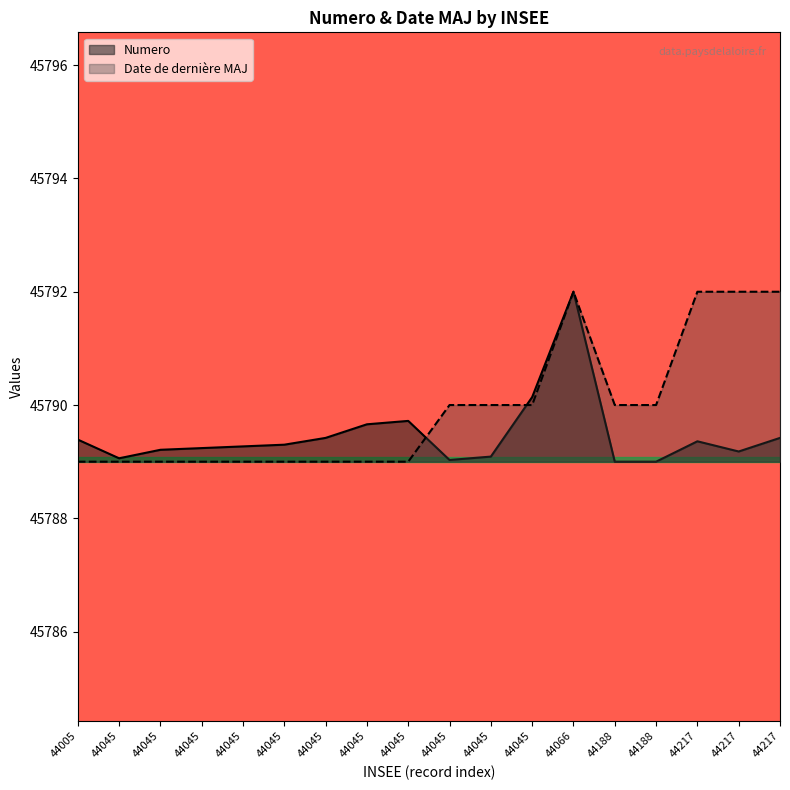

After their last crossing, which series has the higher values: Numero or Date de derniere MAJ?

Numero